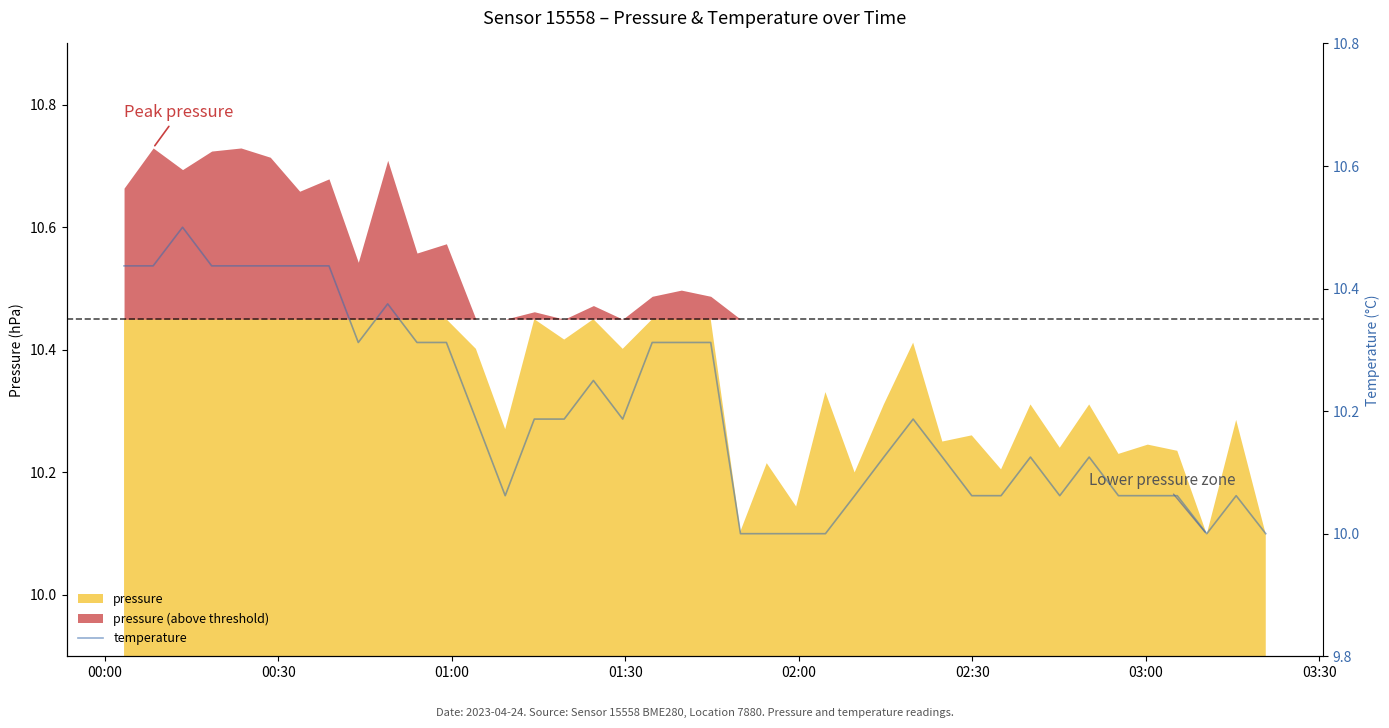

How many lines are shown in the chart?

1